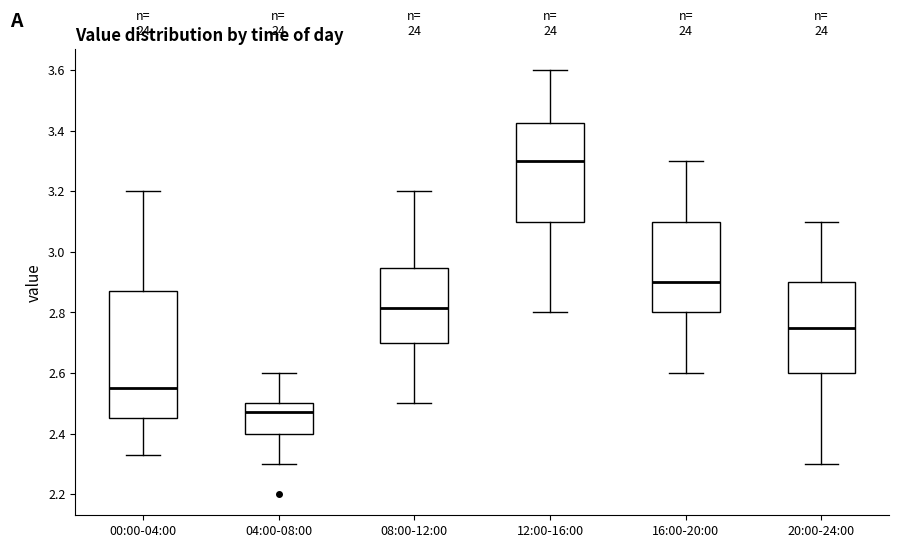

Comparing the boxes themselves (not the whiskers), which one is the tallest?

00:00-04:00